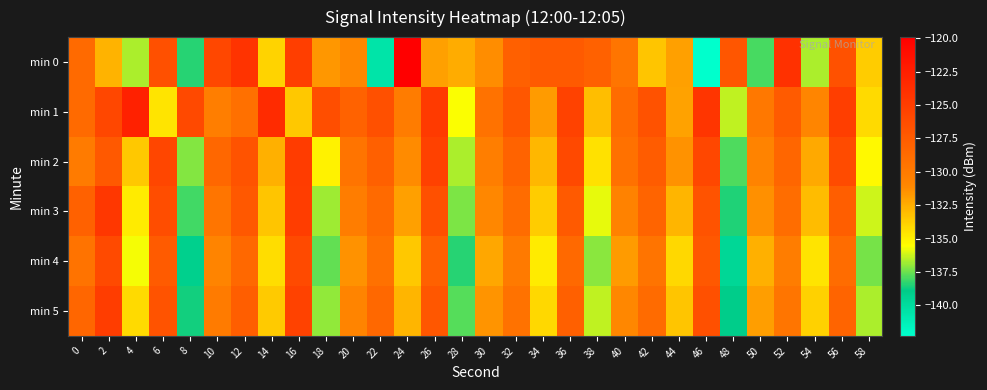

What is the total value across all series at 28?

-818.3